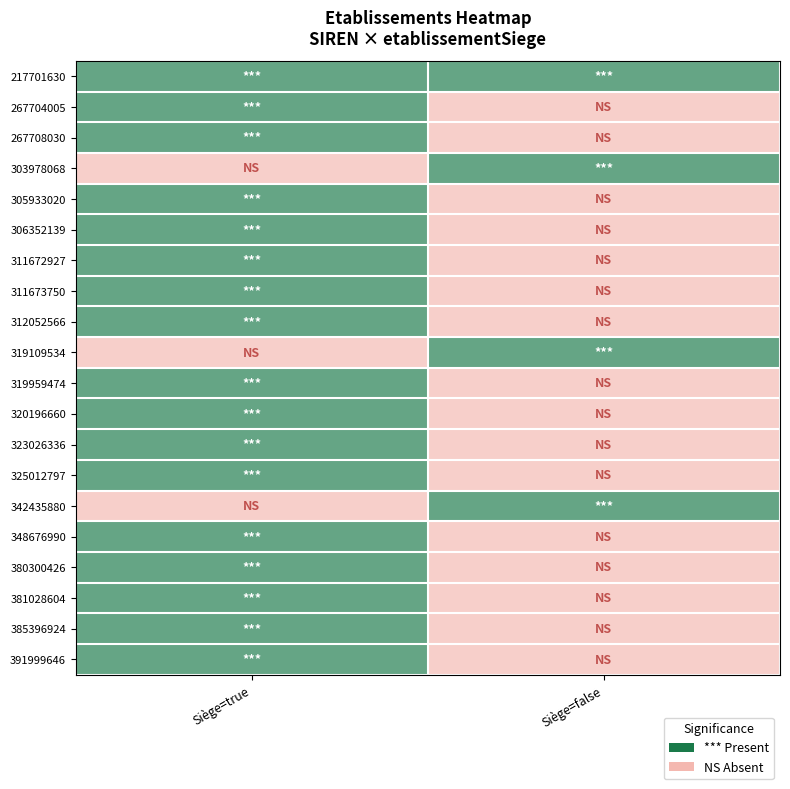

List the series in order of their peak value, highest first.

217701630, 267704005, 267708030, 303978068, 305933020, 306352139, 311672927, 311673750, 312052566, 319109534, 319959474, 320196660, 323026336, 325012797, 342435880, 348676990, 380300426, 381028604, 385396924, 391999646